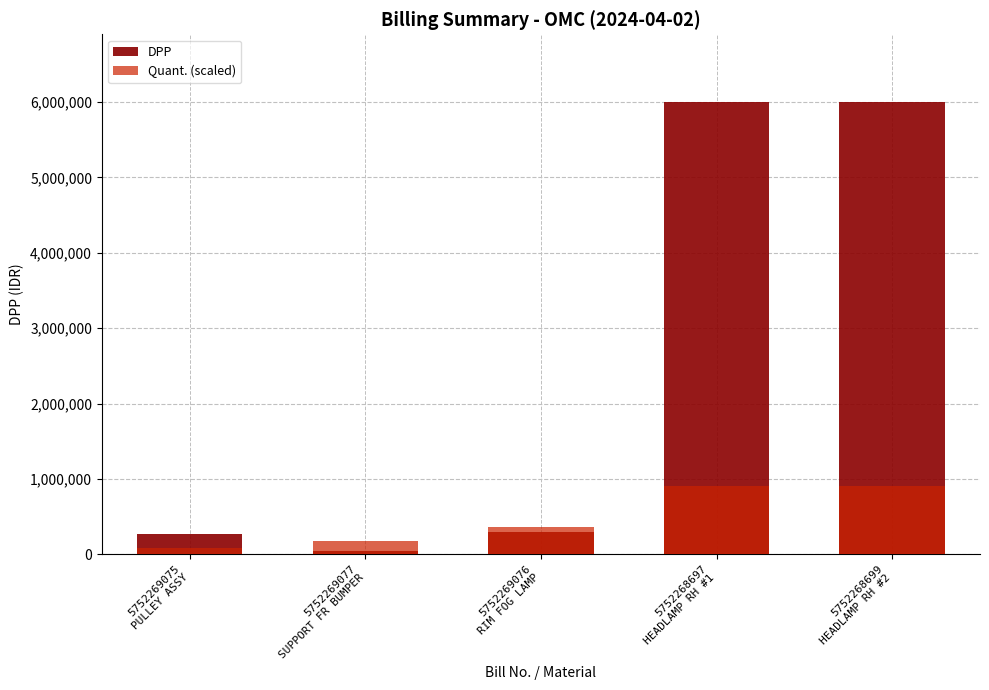

Which label corresponds to the largest value in the chart?

5752268697
HEADLAMP RH #1